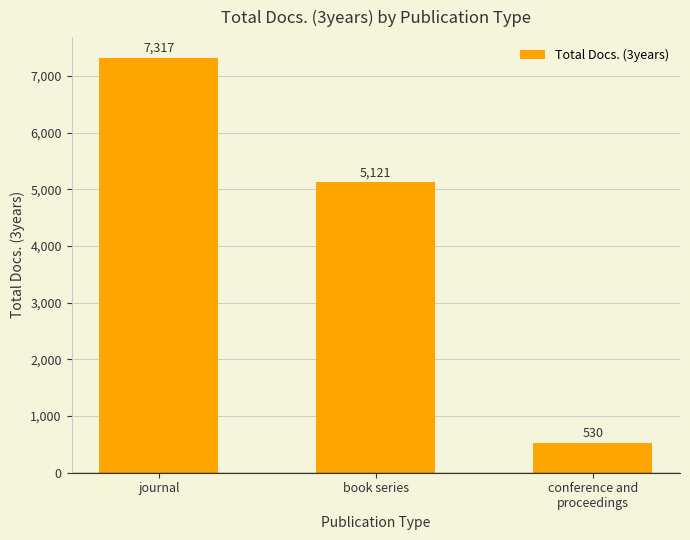

Between journal and book series, which is larger?

journal